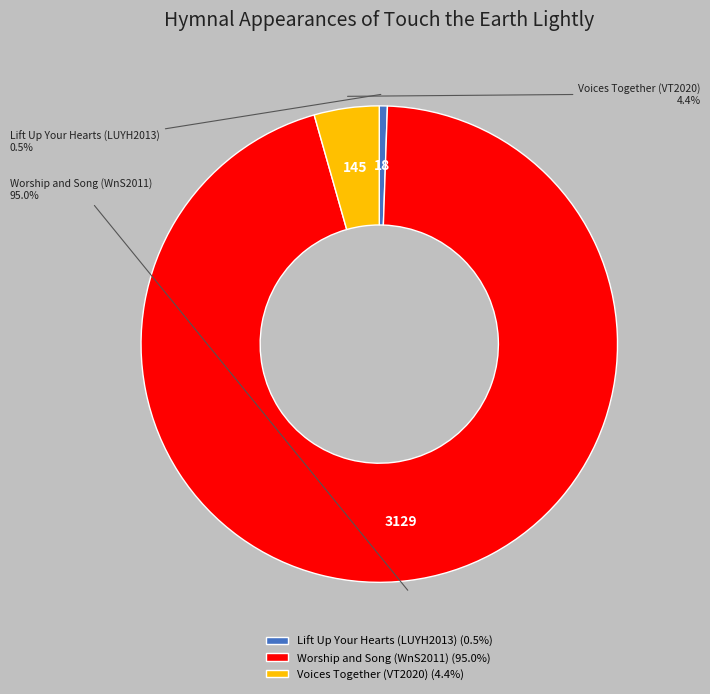

Is there any slice that represents more than half of the pie?

Yes